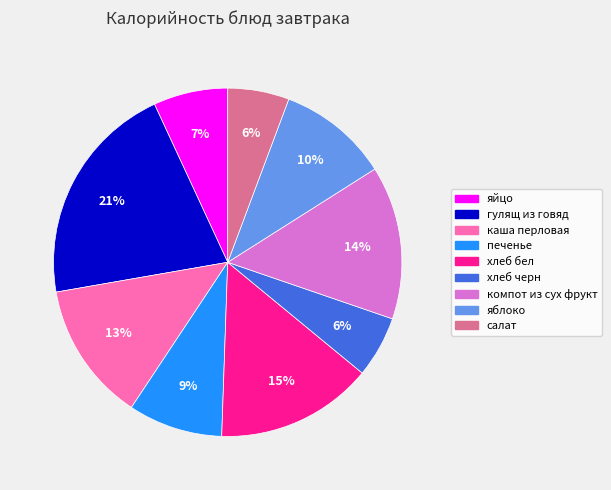

Is there any slice that represents more than half of the pie?

No